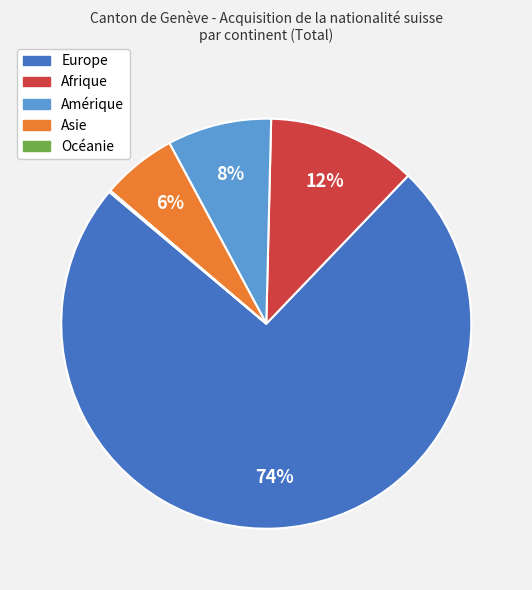

The Asie slice represents 6% of the pie. True or false?

True